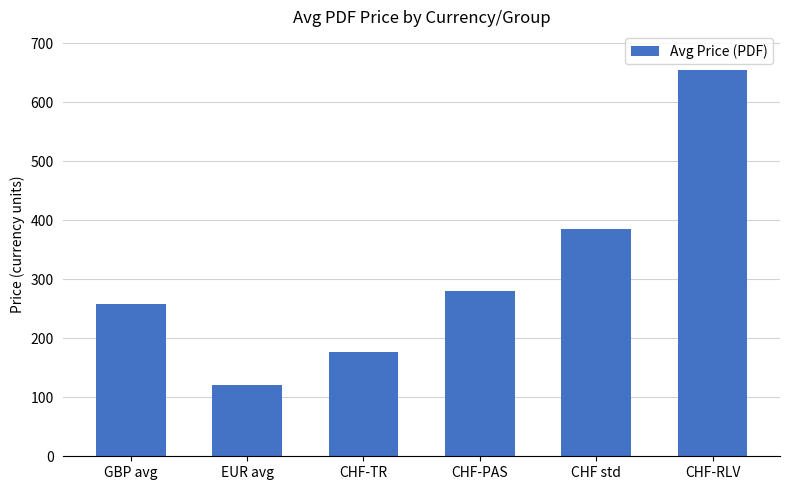

What is the label of the 6th bar from the right?

GBP avg